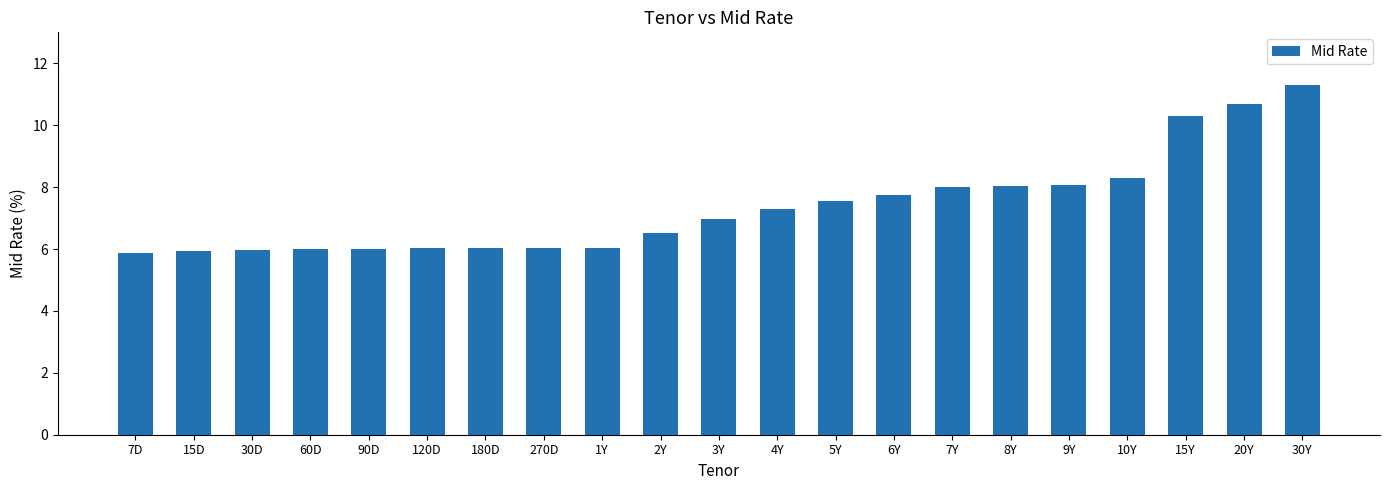

What is the label of the 9th bar from the right?

5Y